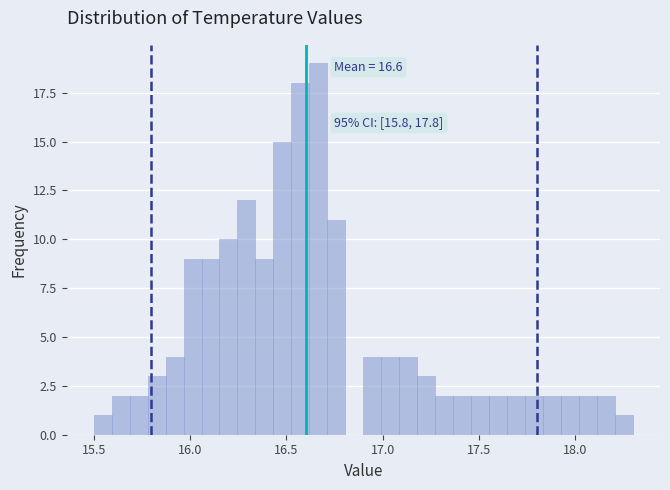

Read against the x-axis, roughly where is the centre of the tallest bar?

16.65